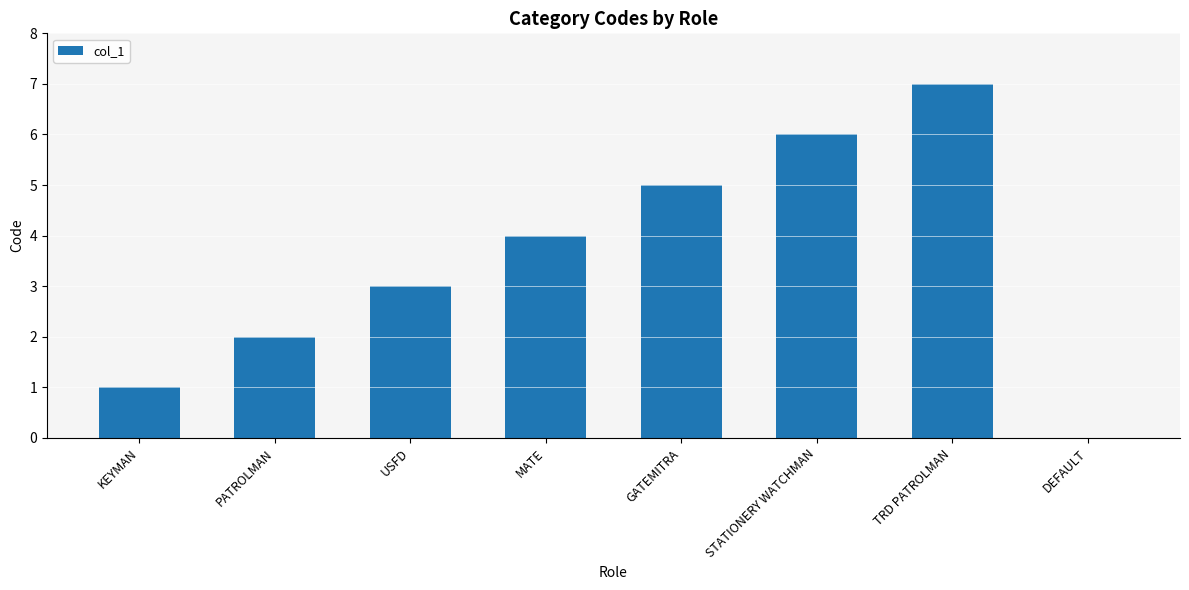

What value does the data have at MATE?

4